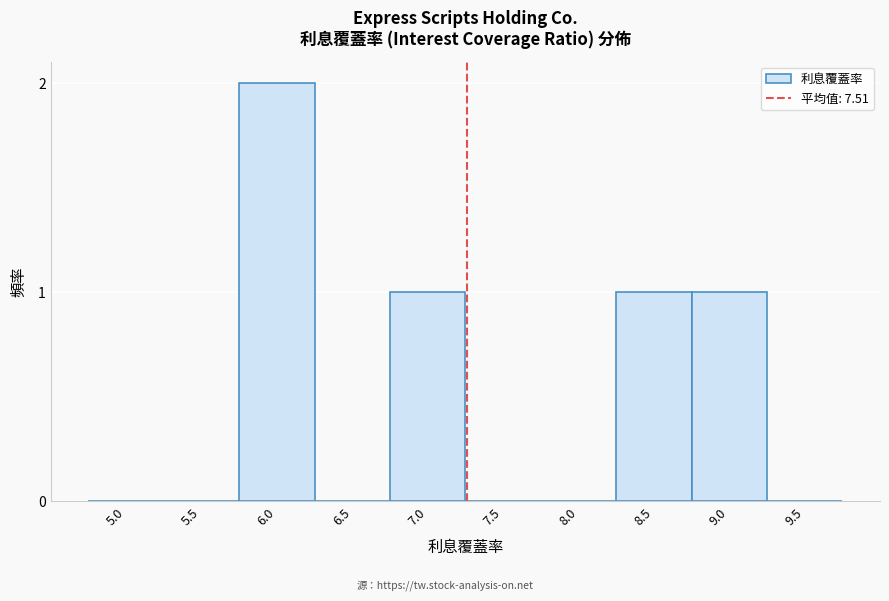

Reading right to left, transcribe all the data shown in this chart.

9.5=0	9.0=1	8.5=1	8.0=0	7.5=0	7.0=1	6.5=0	6.0=2	5.5=0	5.0=0